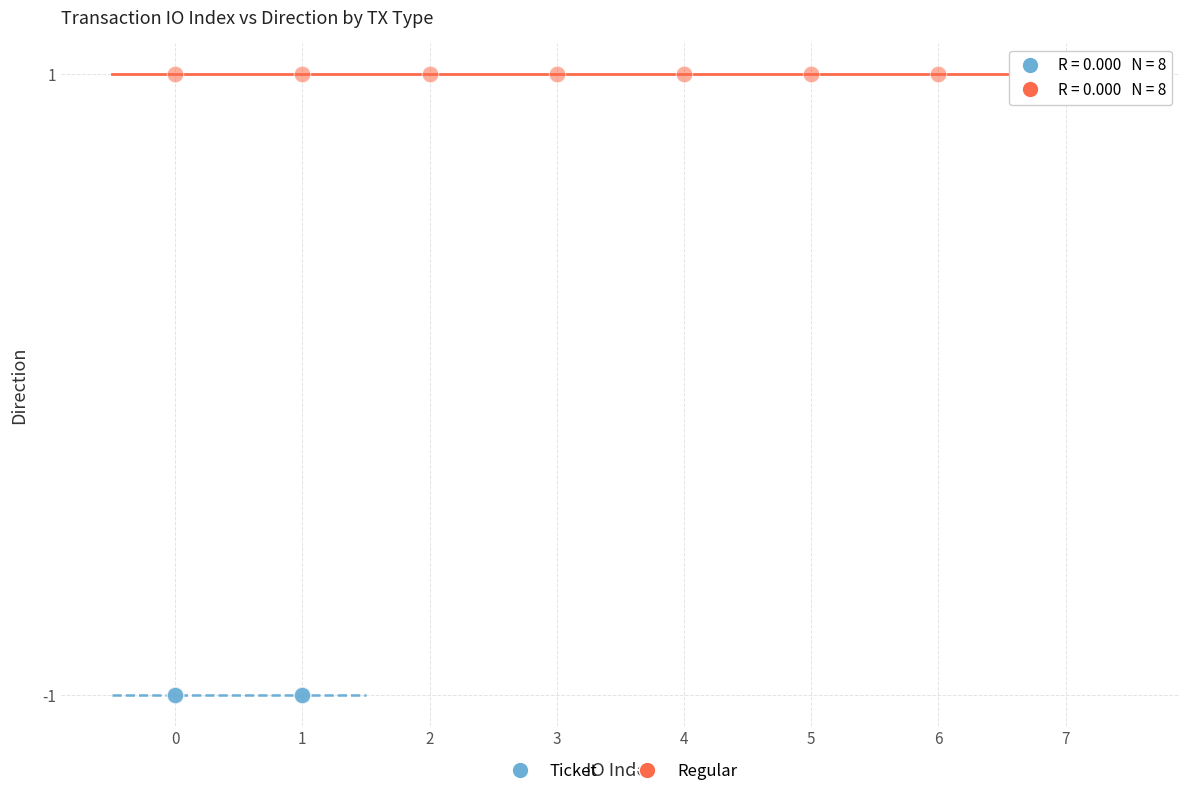

Which series contains the lowest Y value?

Ticket